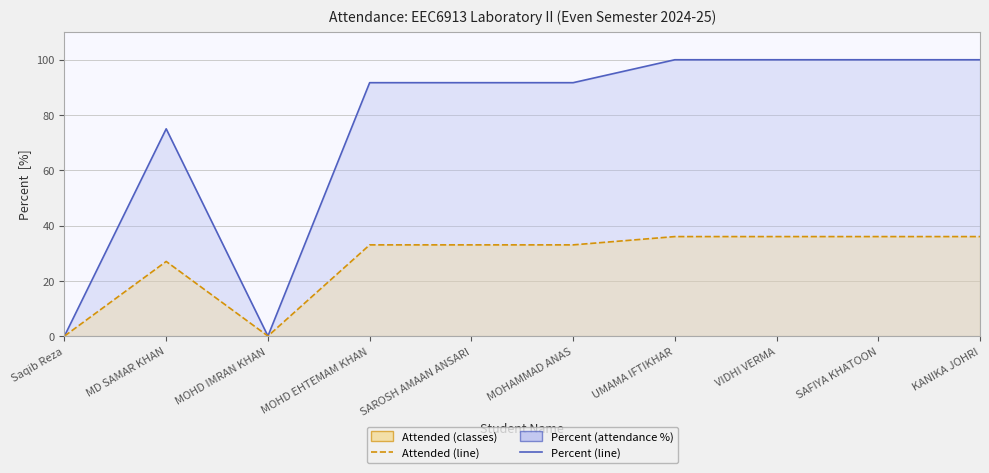

Is it true that Attended (line) equals 0.0 at MOHD IMRAN KHAN?

True